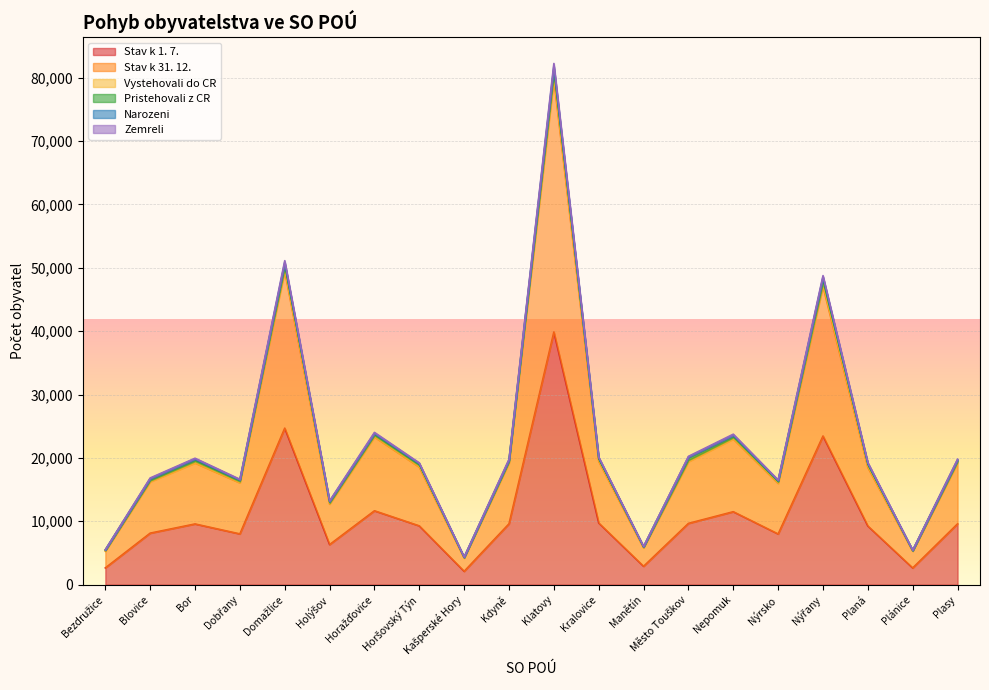

Is it true that Narozeni equals 4245 at Kralovice?

False